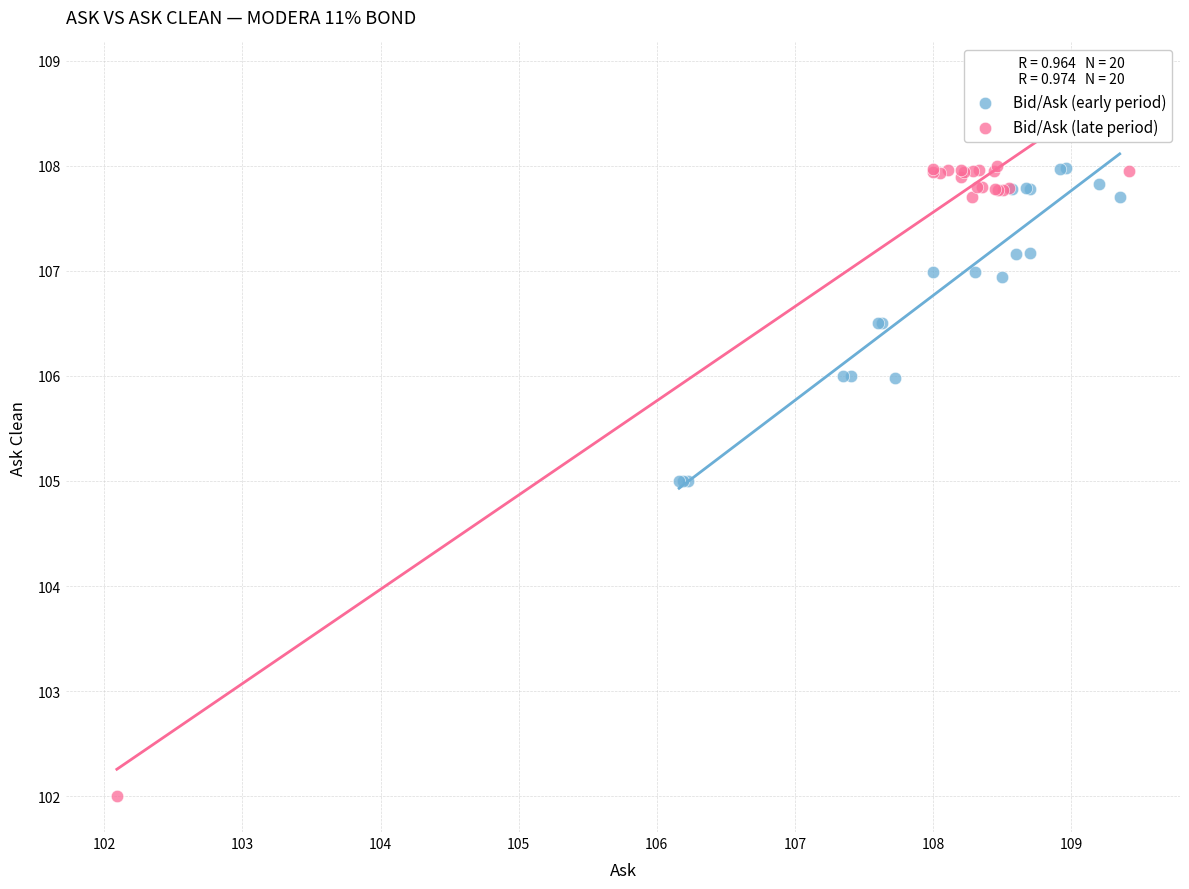

Which series has the widest spread of Y values?

Bid/Ask (late period)